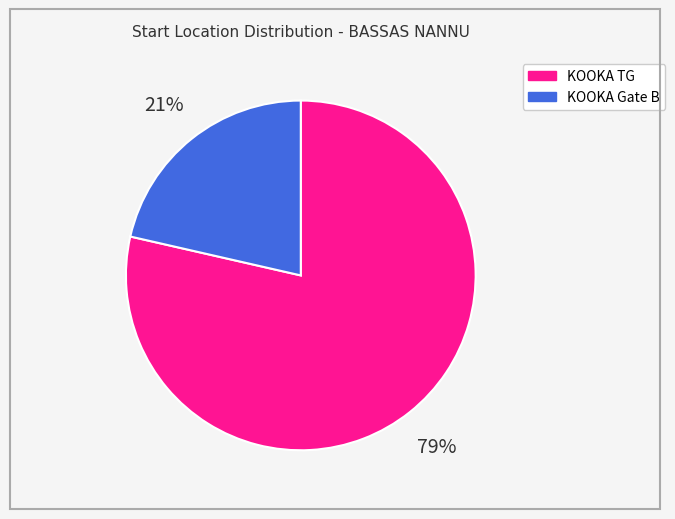

Does KOOKA Gate B account for over 50% of the chart?

No